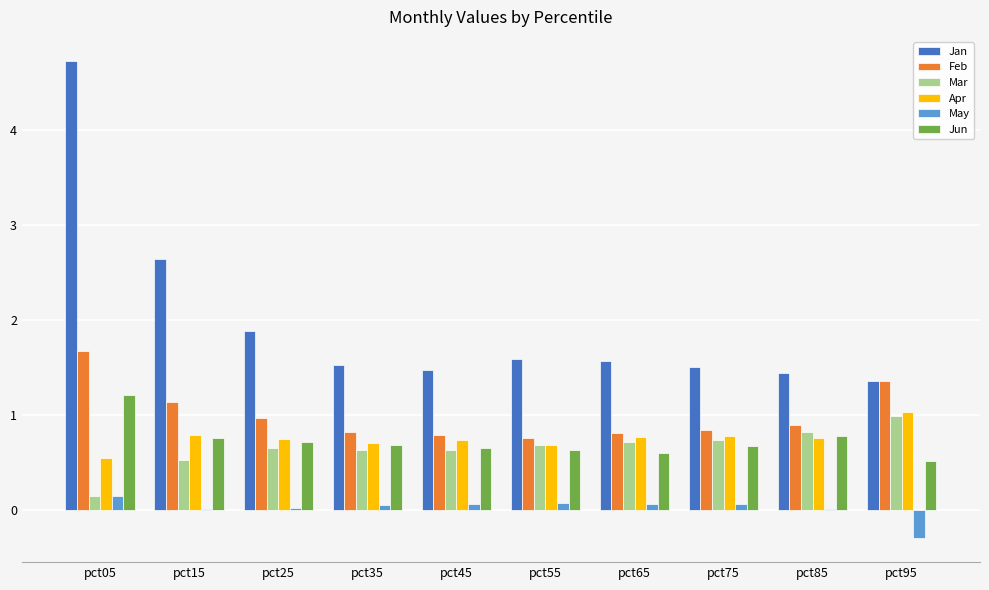

At which category is the sum across all series the highest?

pct05